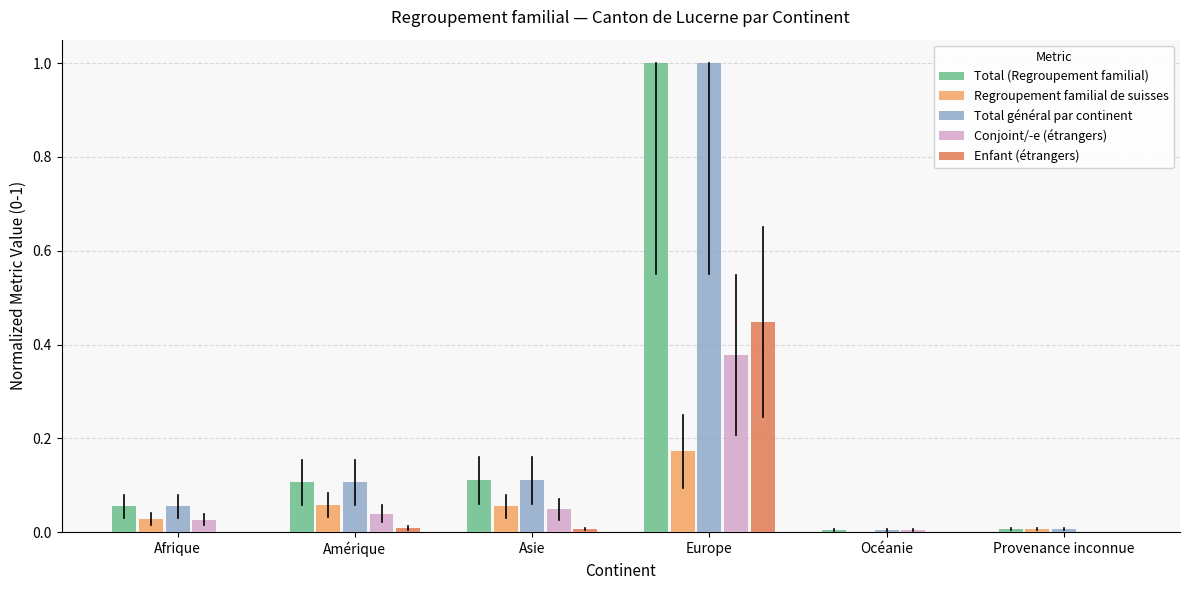

What is the sum of all Total général par continent values?

1.3